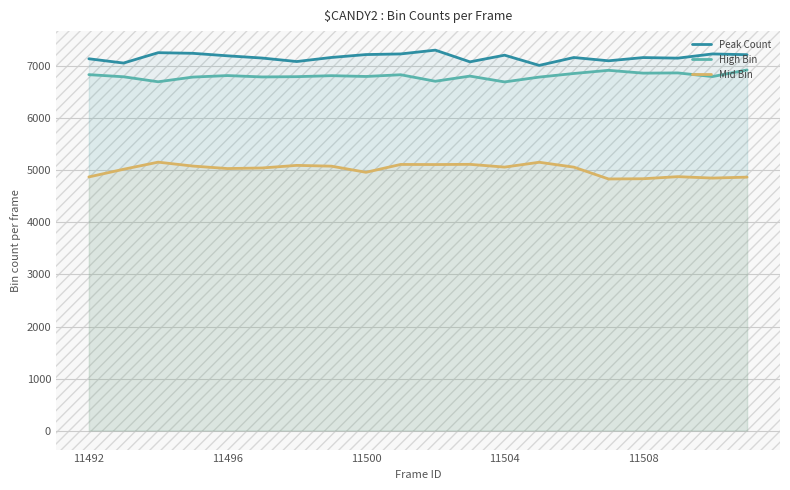

Between 11 and 19, which series saw the biggest shift?

Mid Bin